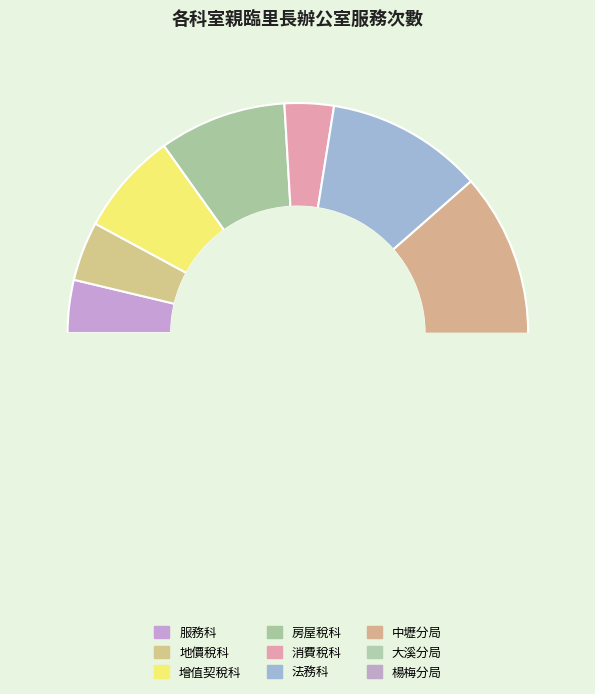

What is the largest slice in the pie chart?

中壢分局